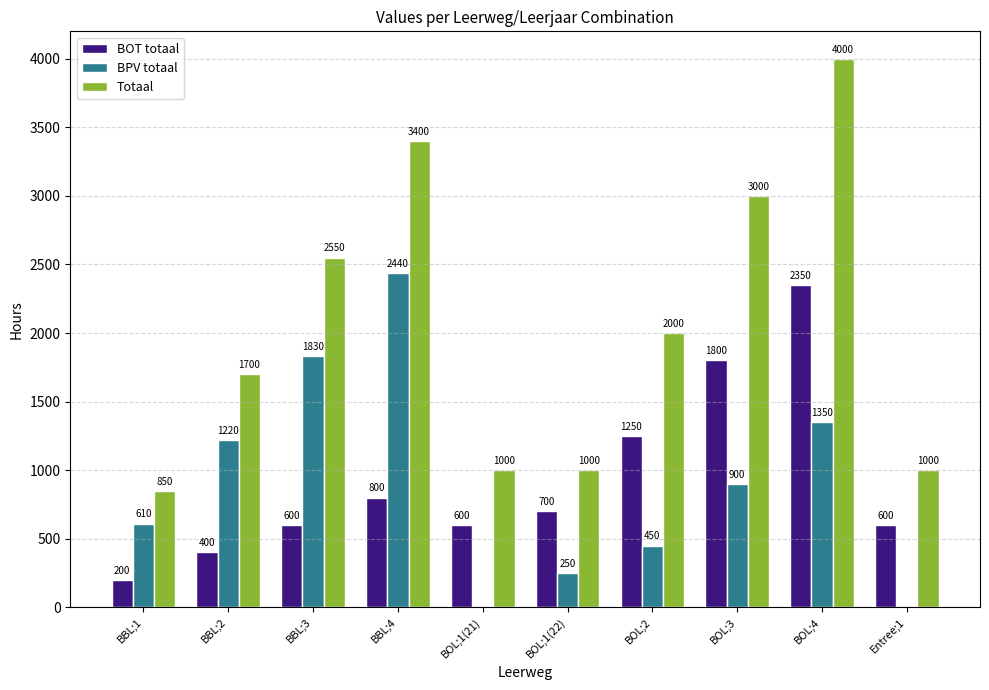

Are the bars horizontal?

No